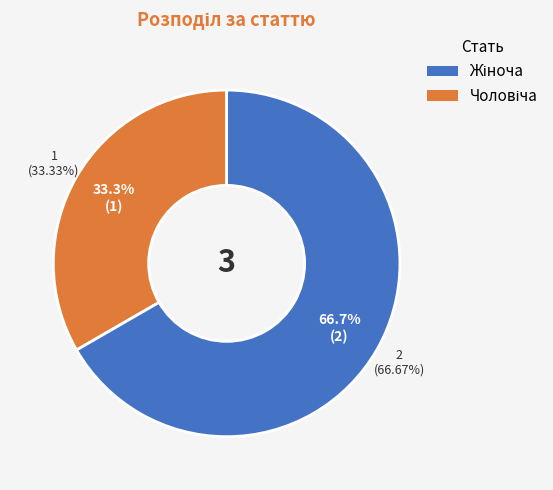

What is the smallest slice in the pie chart?

Чоловіча